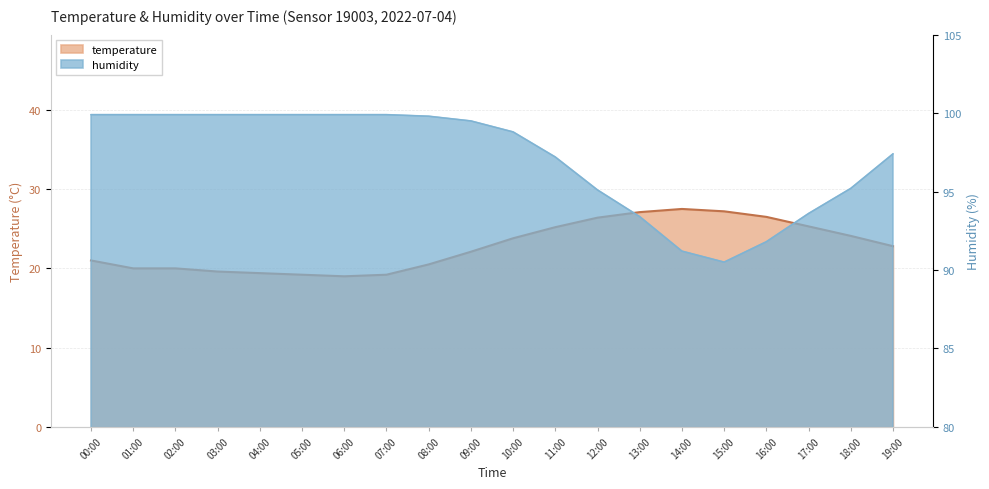

Rank the series at 19:00 from lowest to highest value.

temperature, humidity